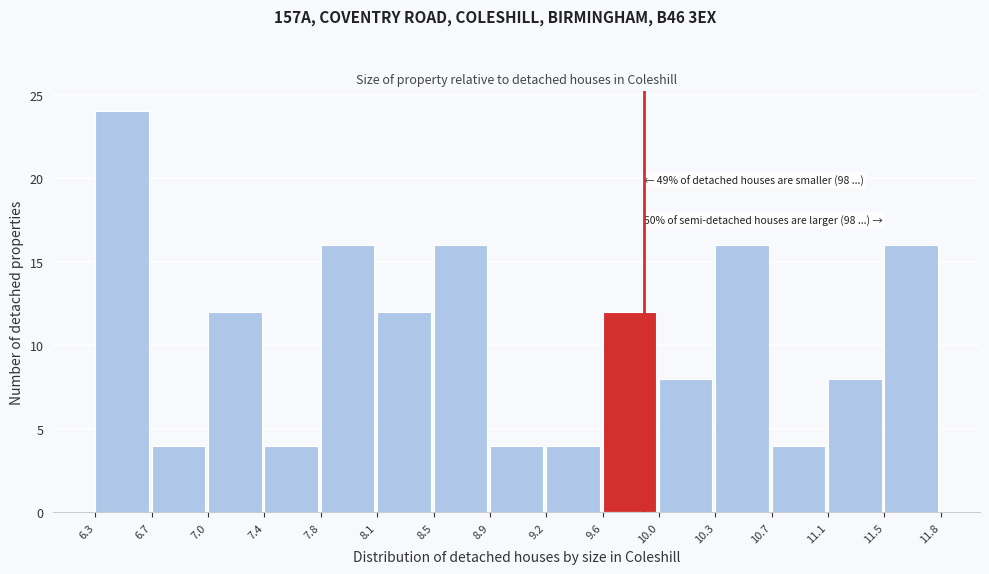

Which range on the x-axis has the tallest bar?

6.3 to 6.7